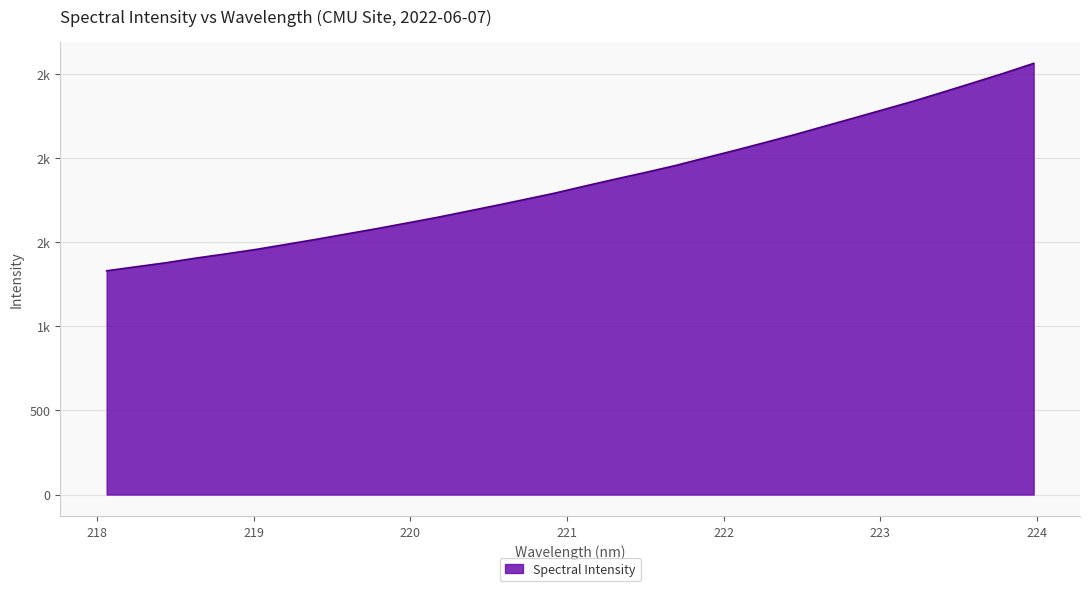

What is the difference between the second highest and minimum values?

1174.7